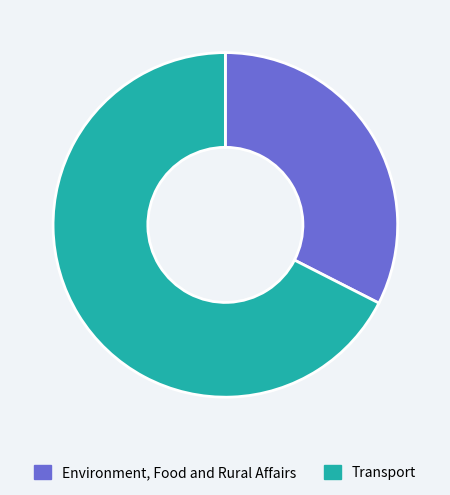

How many segments does this pie chart have?

2